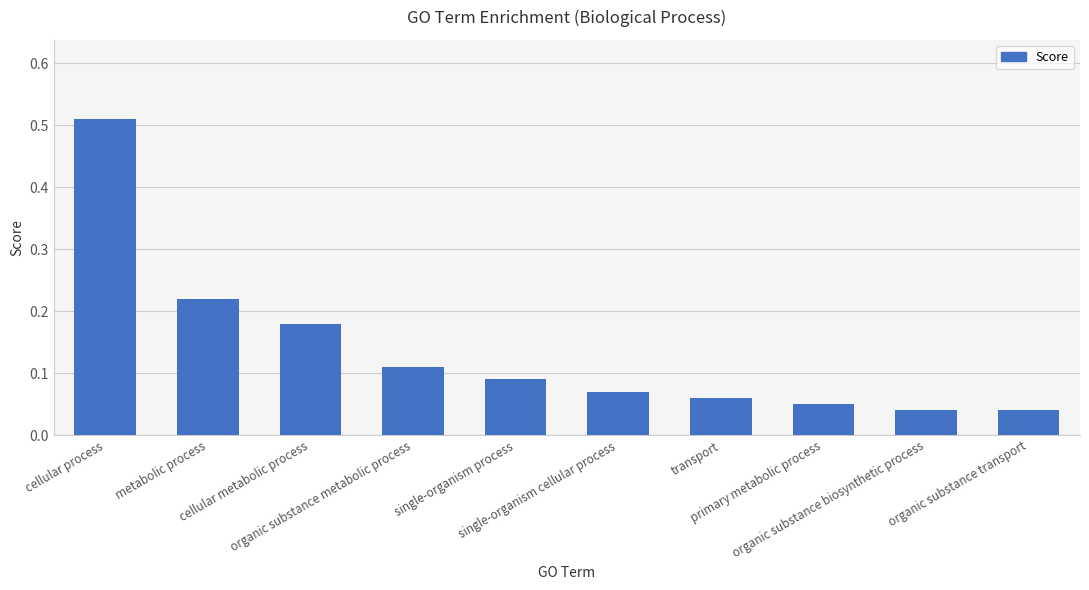

What is the sum of all values?

1.4